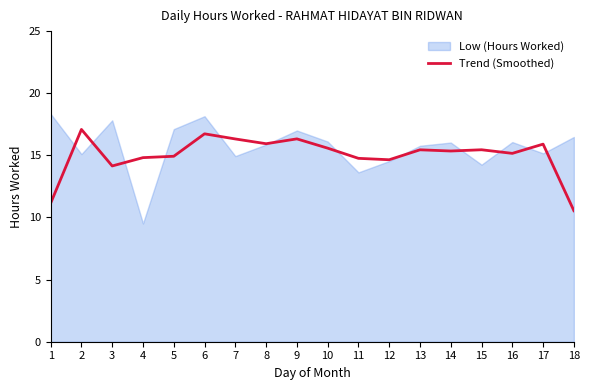

Rank the categories by value from highest to lowest.

2, 6, 9, 7, 8, 17, 10, 15, 13, 14, 16, 5, 4, 11, 12, 3, 1, 18